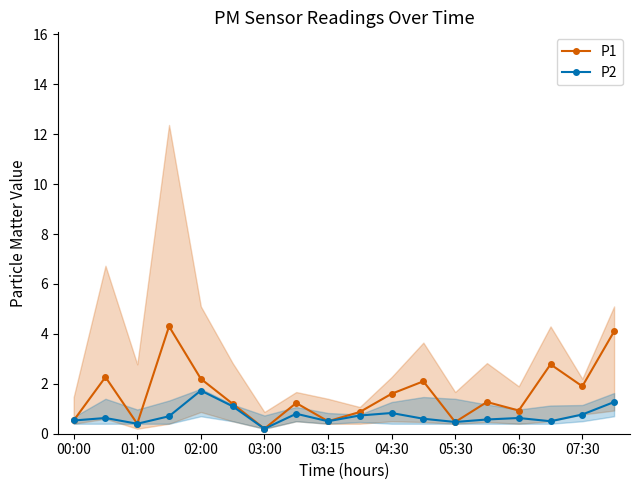

The value of P2 at 02:00 is 1.7. True or false?

True